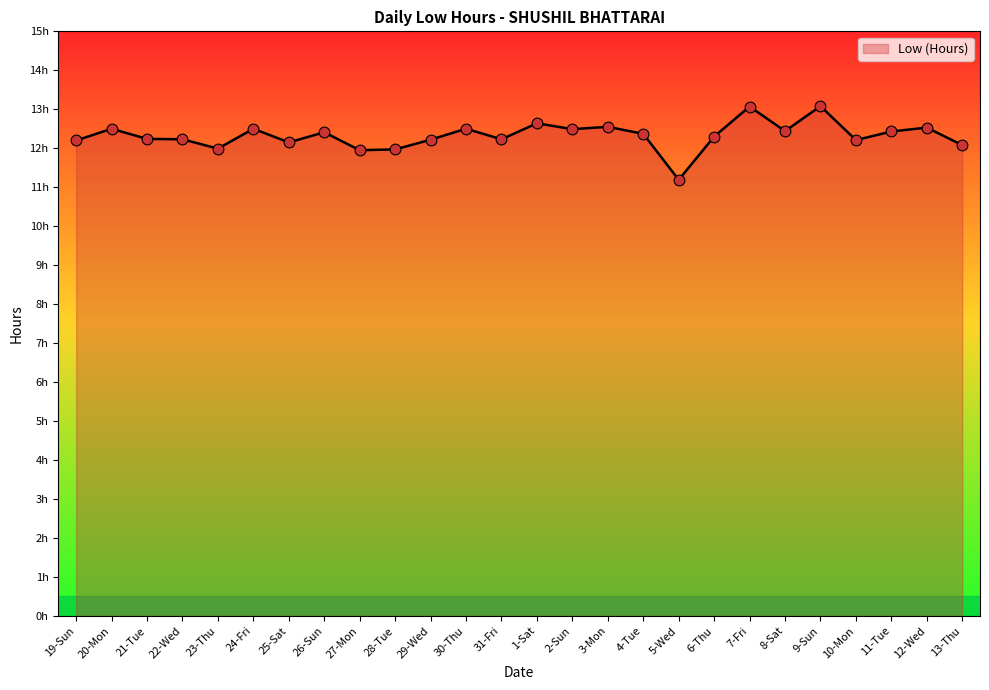

Between 4-Tue and 7-Fri, which is larger?

7-Fri